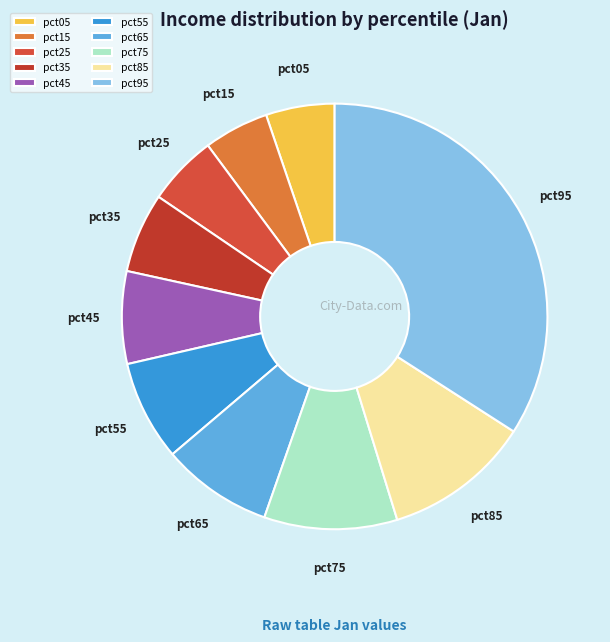

Combined, do pct85 and pct55 account for over 50%?

No